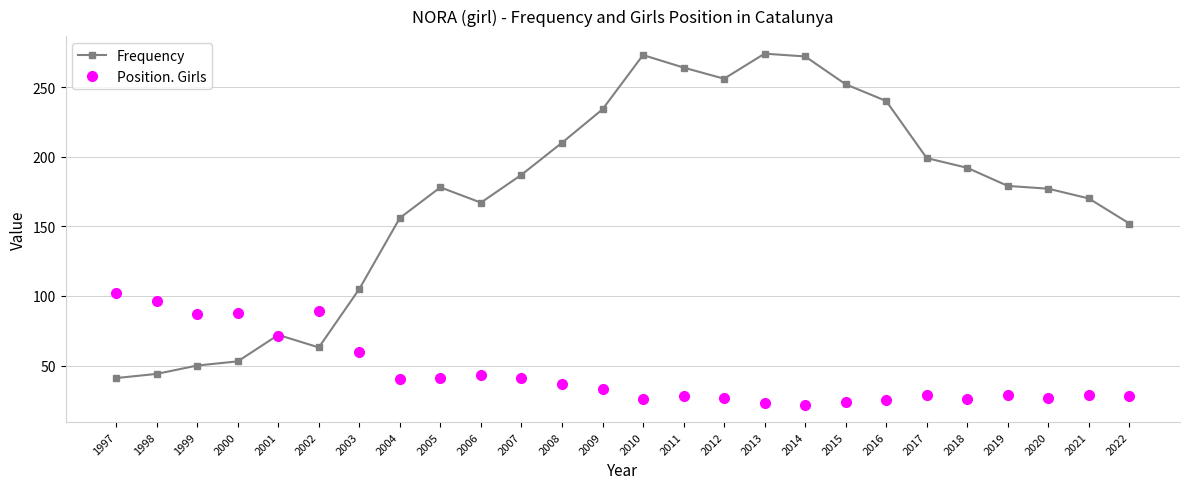

List the series in order of their overall mean, highest first.

Frequency, Position. Girls